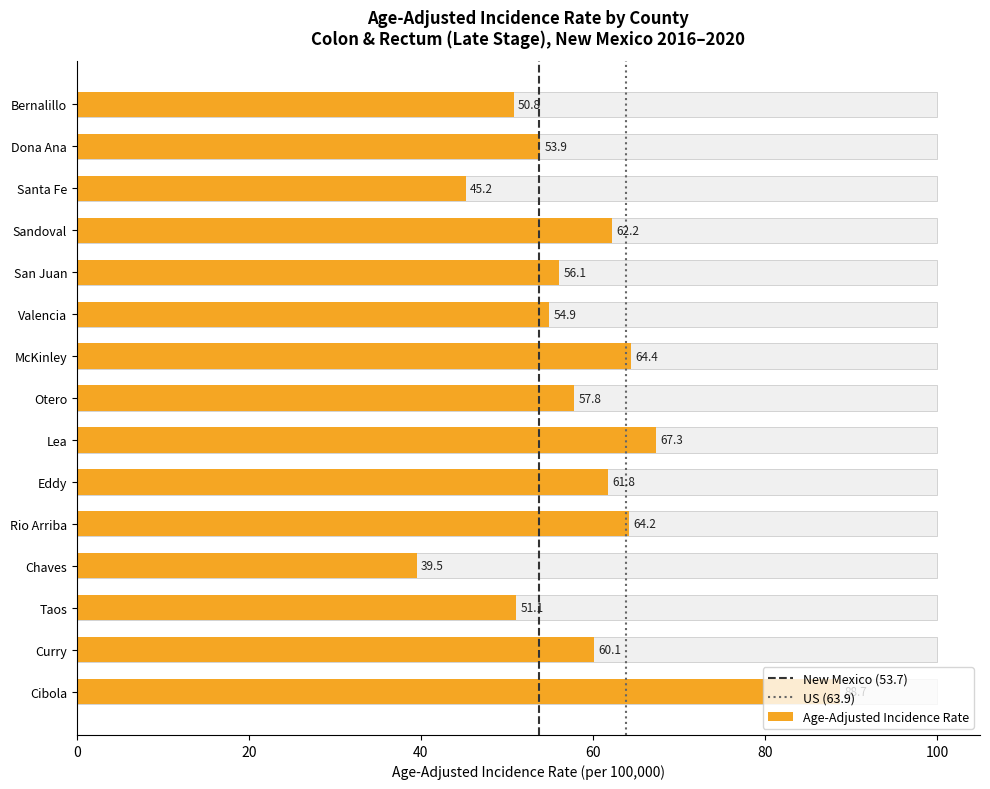

Reading left to right, what are all the values shown in this chart?

50.8	53.9	45.2	62.2	56.1	54.9	64.4	57.8	67.3	61.8	64.2	39.5	51.1	60.1	88.7